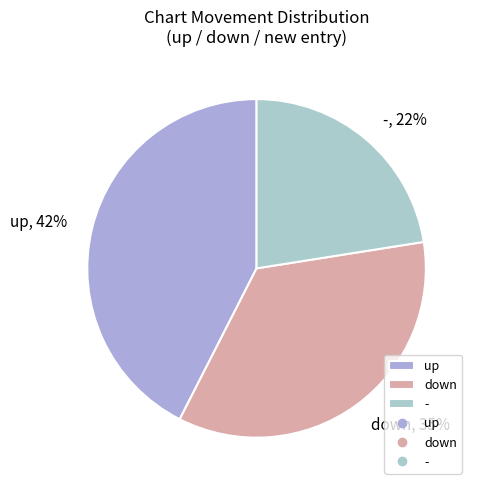

How many segments does this pie chart have?

3